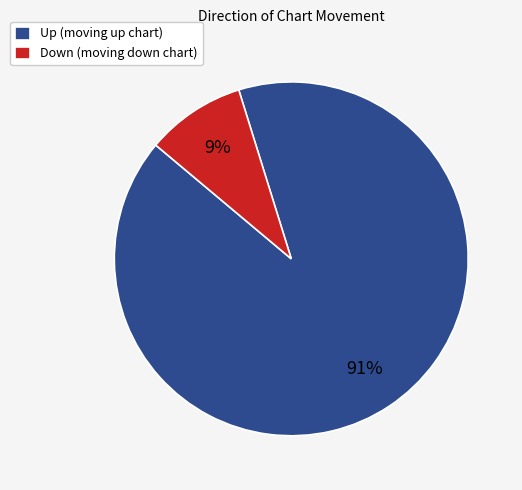

What is the smallest slice in the pie chart?

Down (moving down chart)